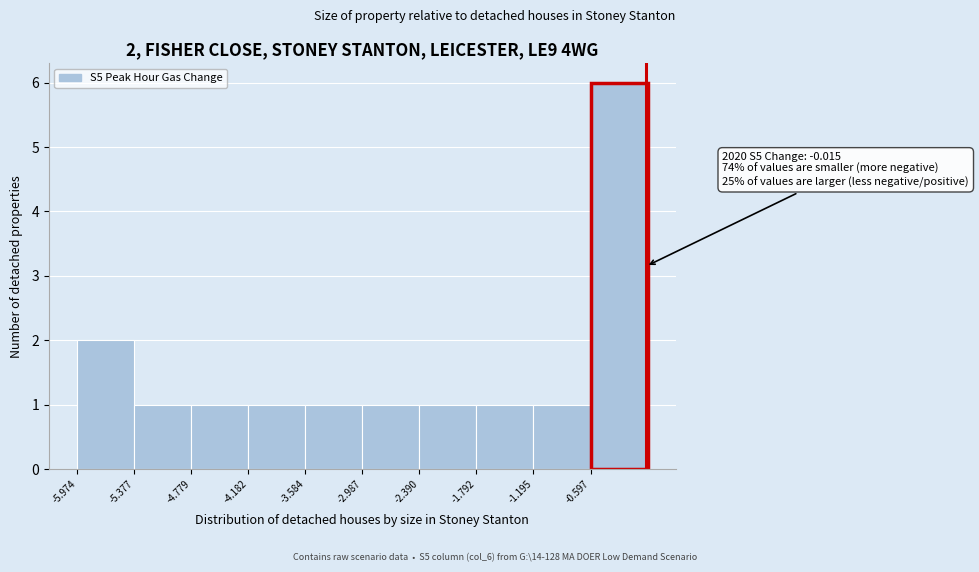

Over which range of the x-axis is the bar tallest?

-0.6 to 0.0